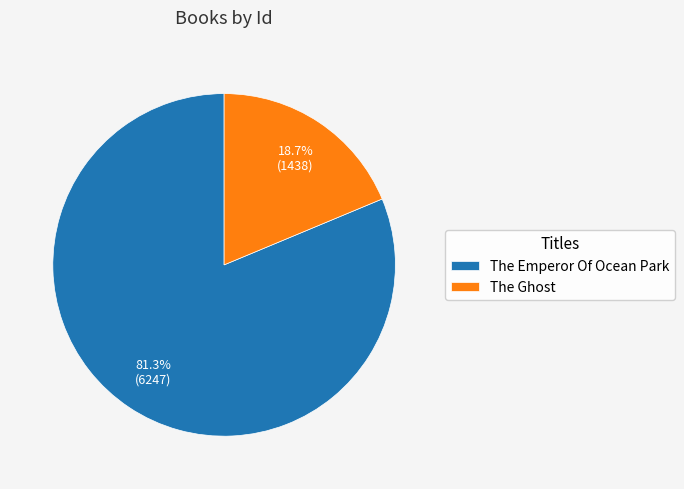

Does any single category account for the majority?

Yes